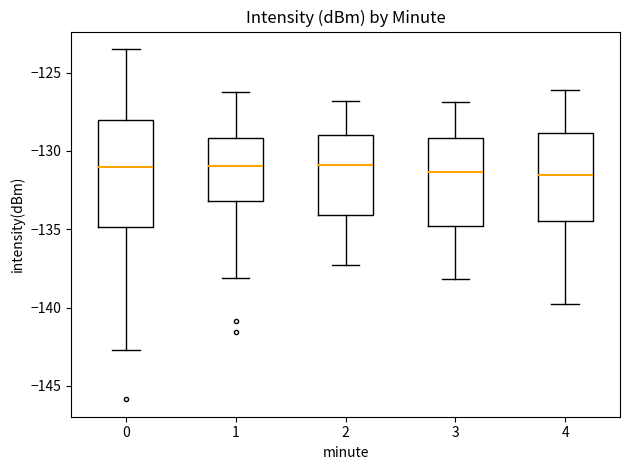

Where is the upper edge of the box at x = 0 on the y-axis? The values are not printed on the chart, so give them approximately, as read against the axis.

-128.0